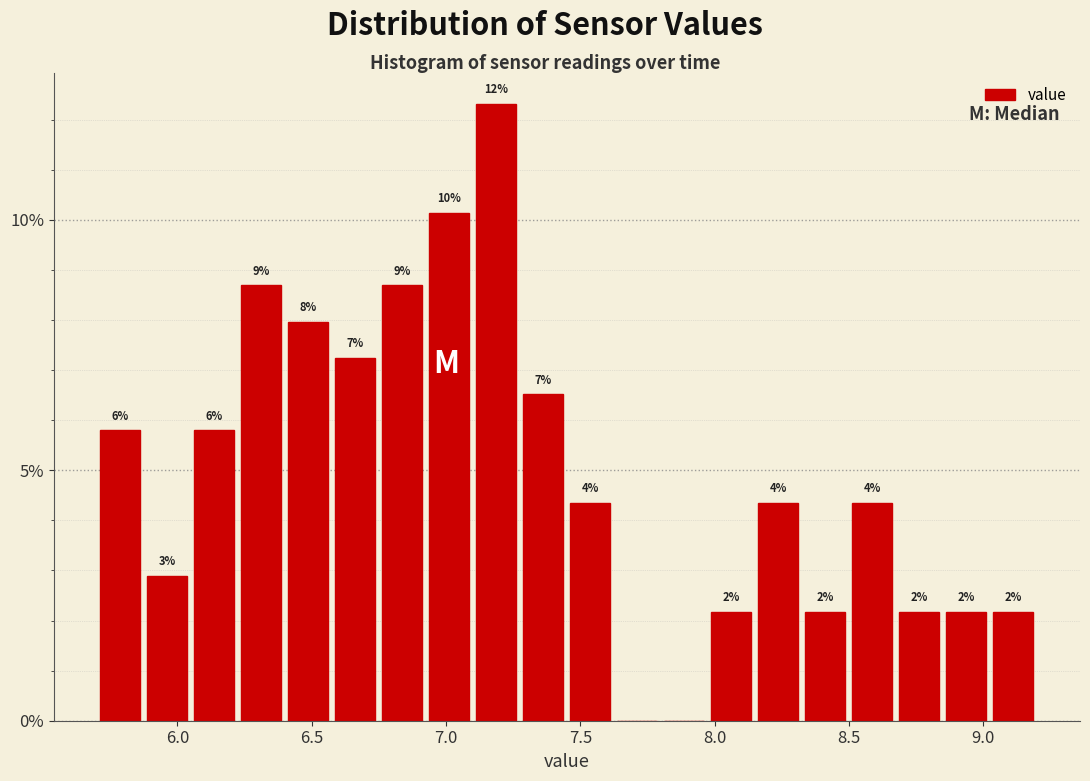

Around what value on the x-axis is the tallest bar? Give the approximate position of its centre, as read against the axis.

7.20